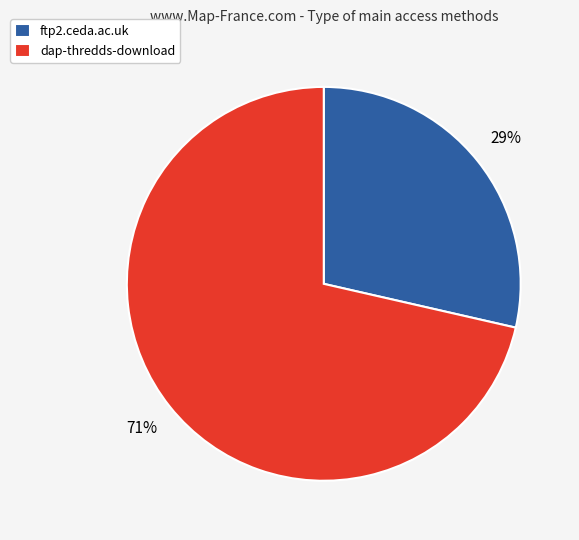

Does any single category account for the majority?

Yes